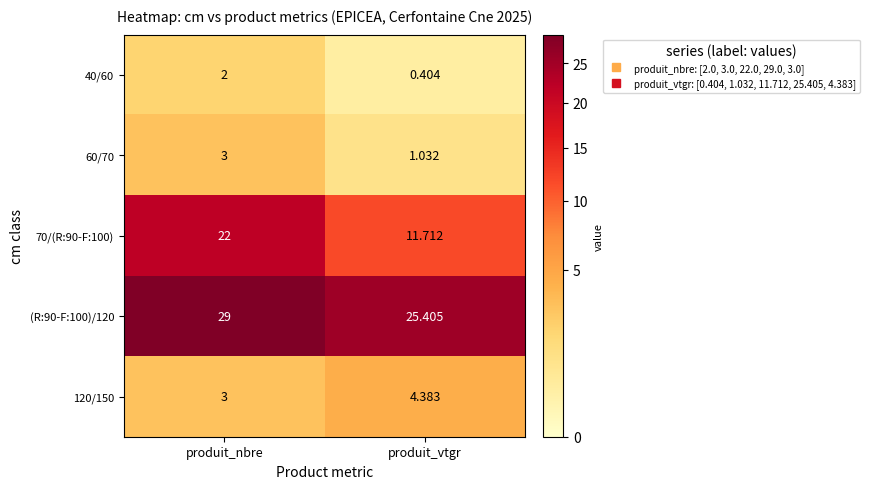

At which category is the sum across all series the highest?

produit_nbre